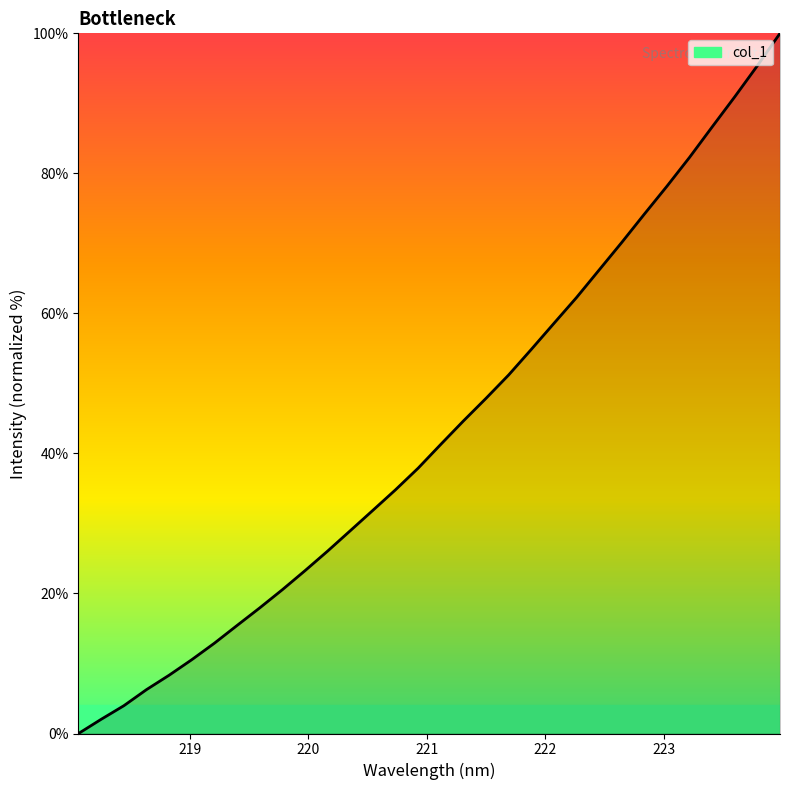

What is the difference between the maximum and minimum values?

100.0